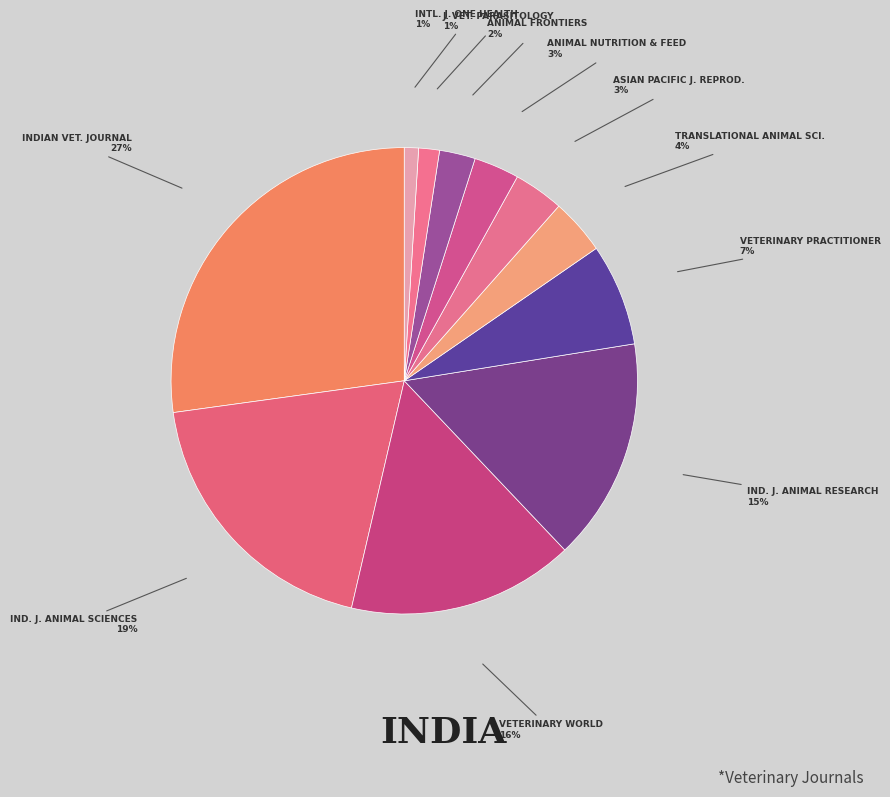

Do VETERINARY PRACTITIONER and J. VET. PARASITOLOGY together represent more than half of the pie?

No